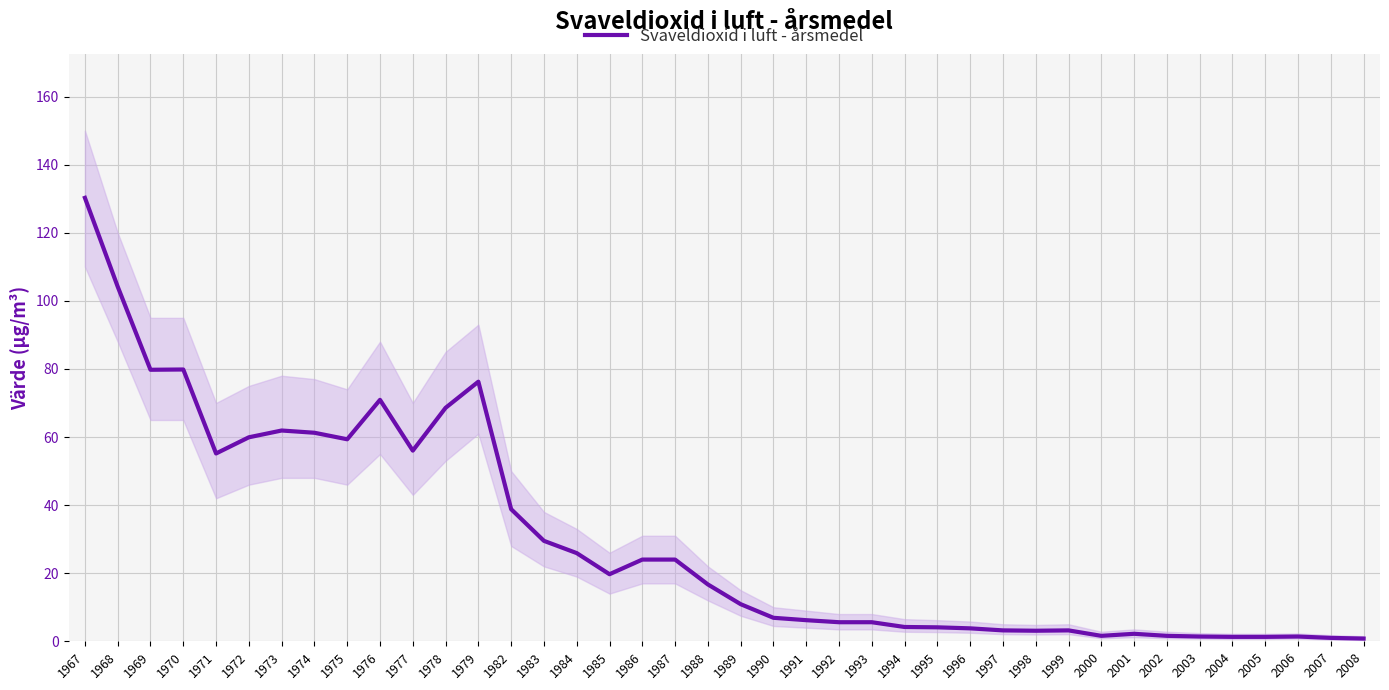

How many data points are less than 16?

20